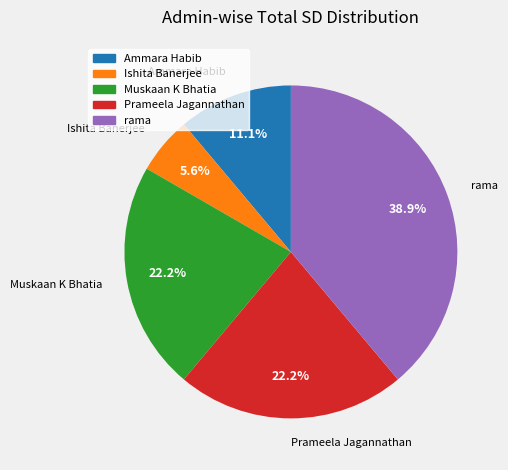

True or false: Ishita Banerjee accounts for 17% of the total.

False